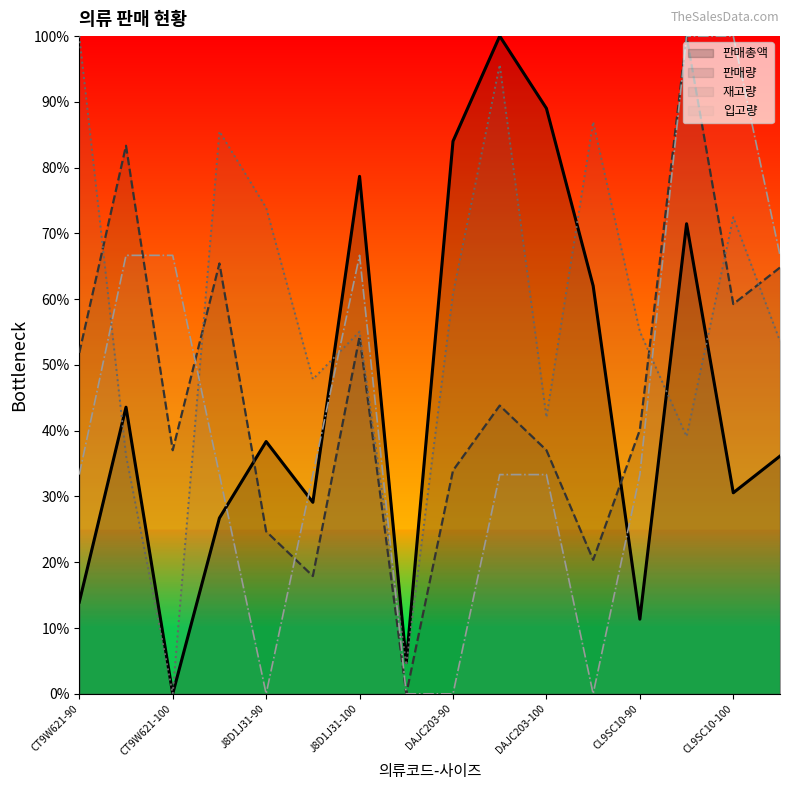

How many values in 판매량 are above zero?

15